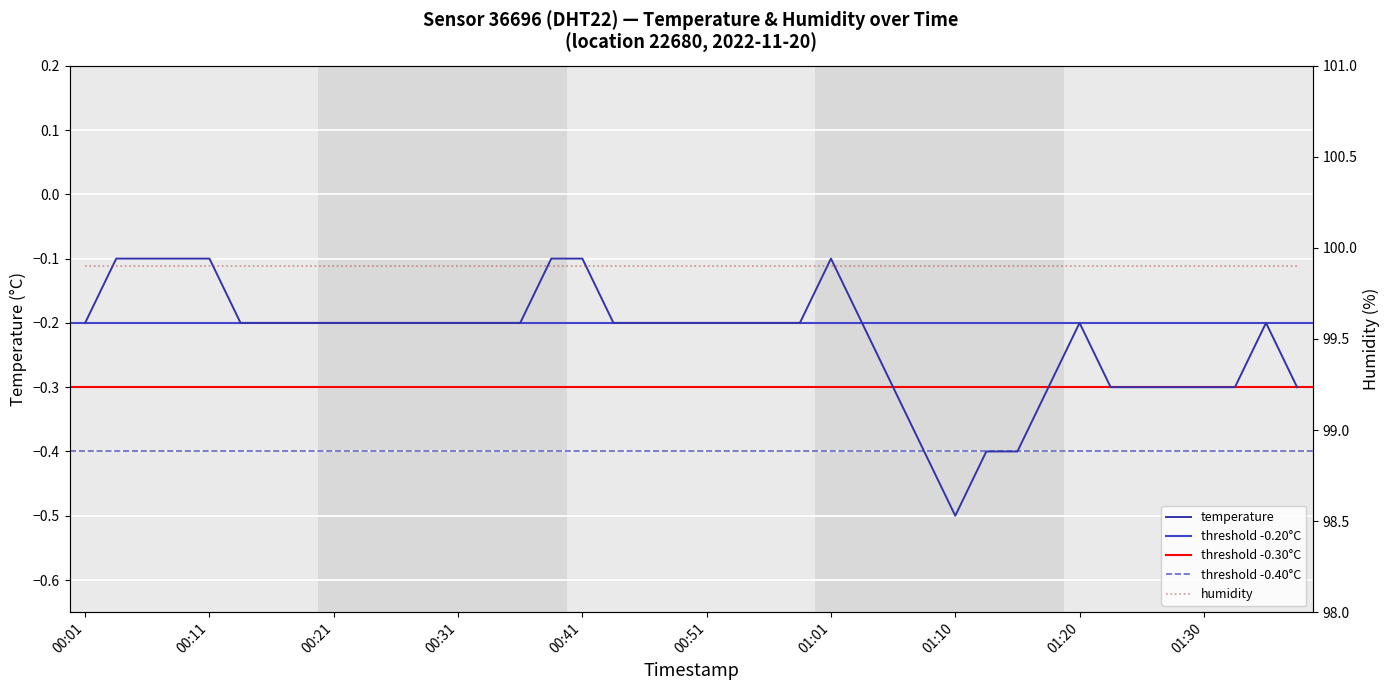

What is the change in value from 00:06 to 01:10?

-0.4